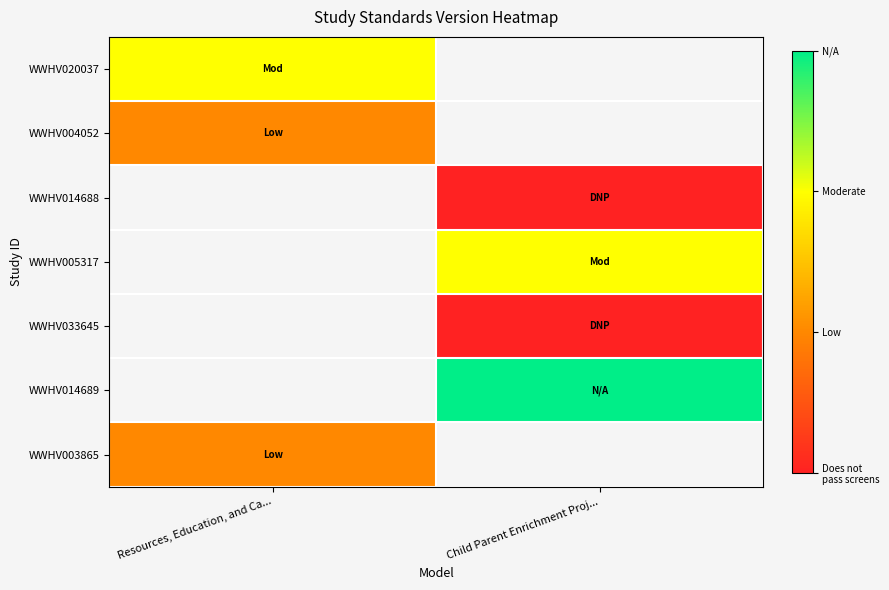

Rank the series at Child Parent Enrichment Proj... from highest to lowest value.

WWHV020037, WWHV004052, WWHV014689, WWHV005317, WWHV014688, WWHV003865, WWHV033645